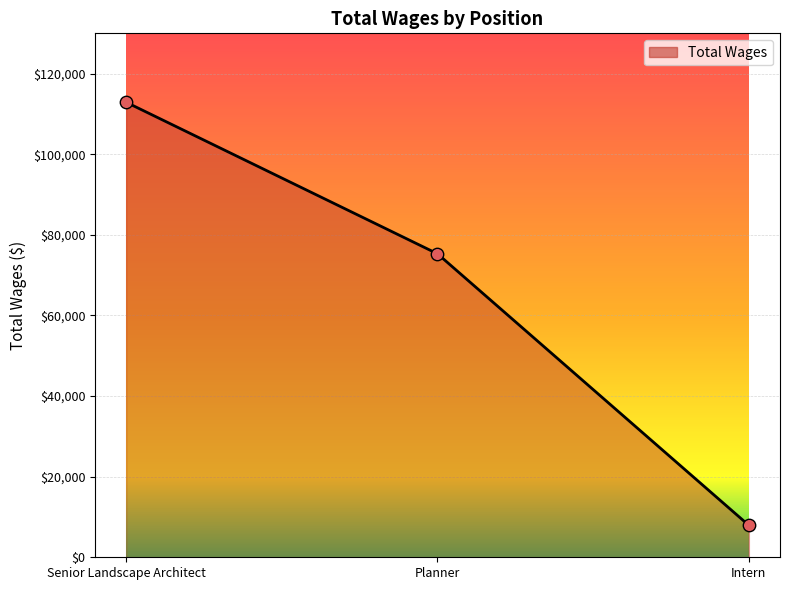

What is the change in value from Senior Landscape Architect to Planner?

-37606